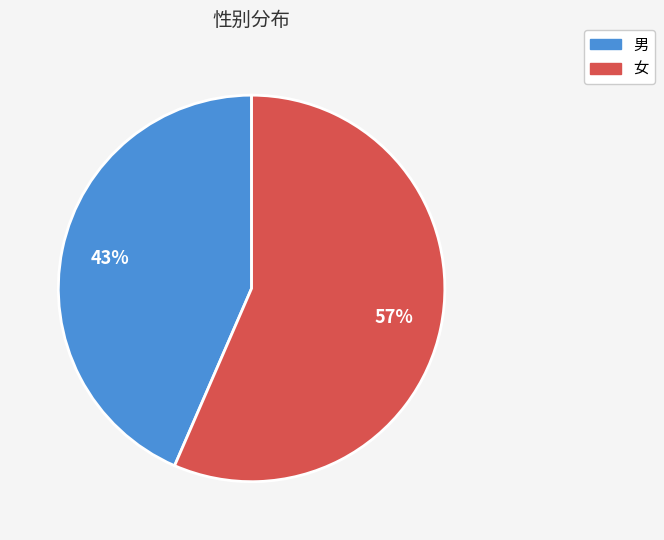

Approximately how many times larger is the value at 女 compared to 男?

1.3